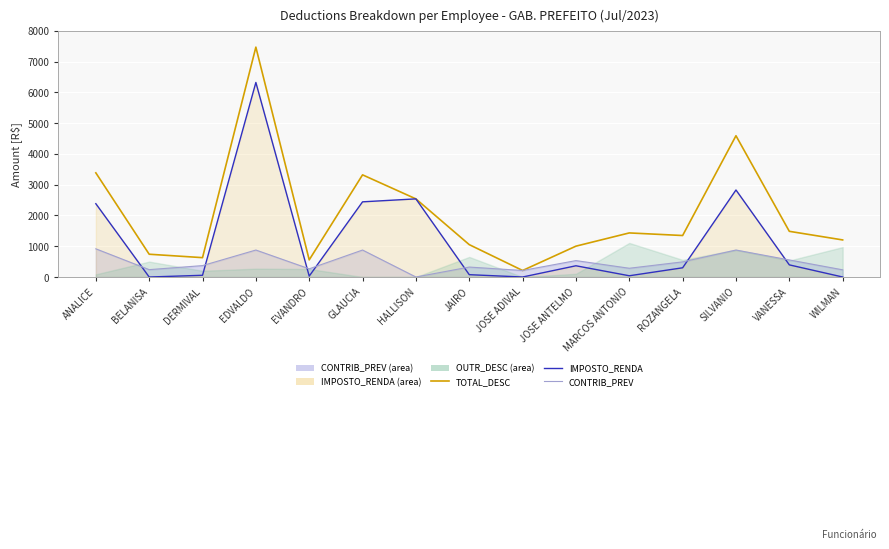

How many values in the TOTAL_DESC (total) series exceed 1348?

8